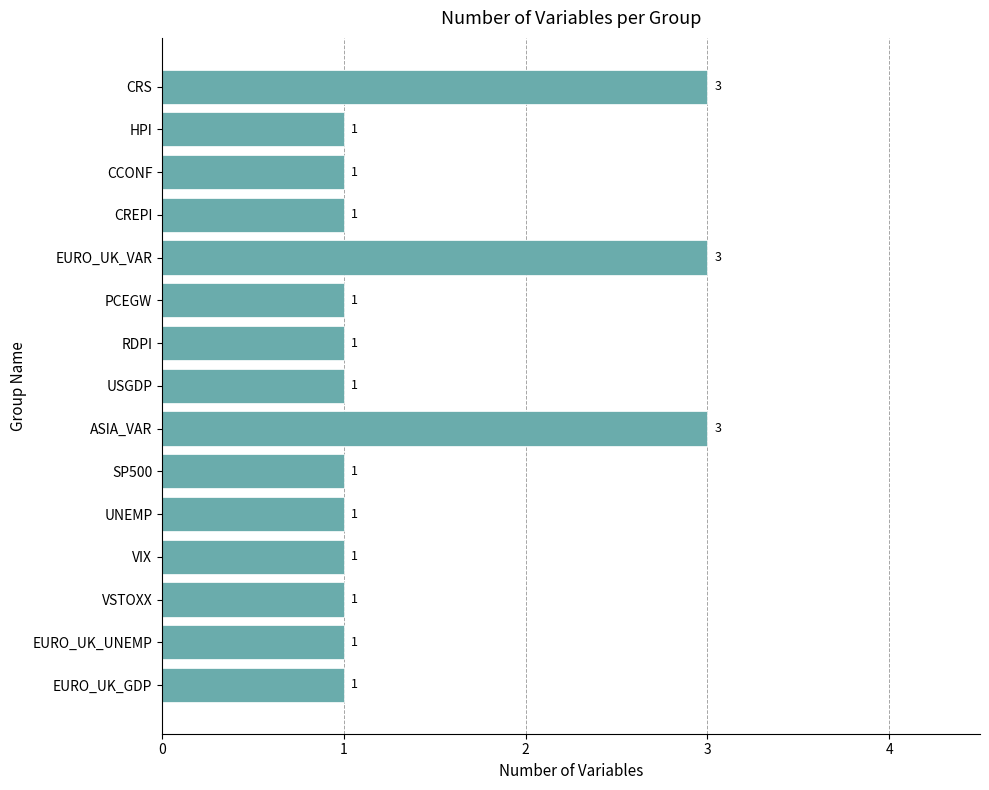

Count the number of data series in this chart.

1